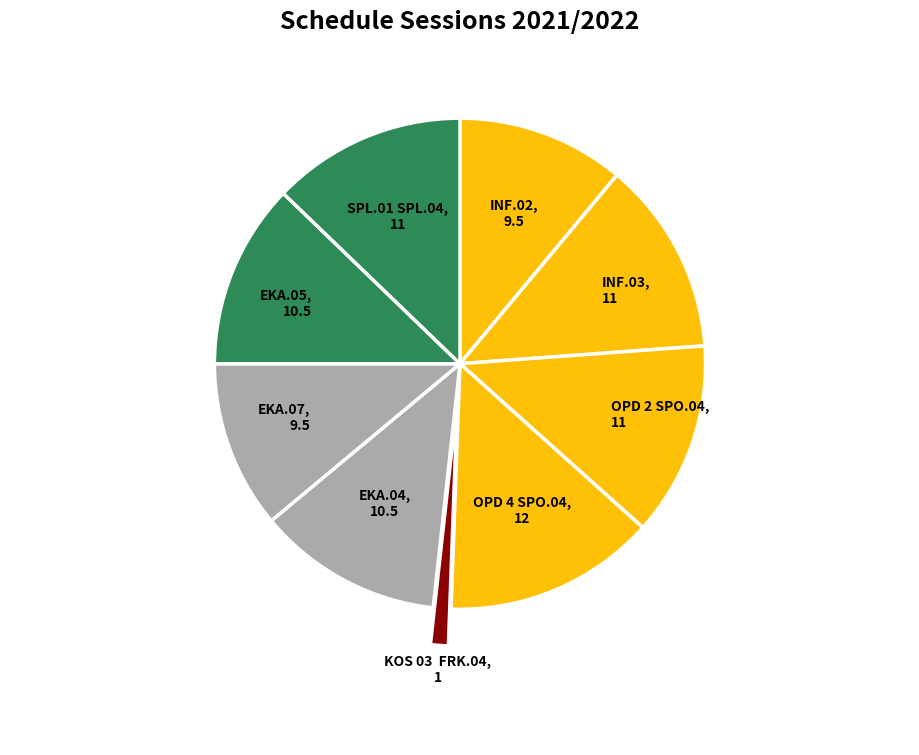

Count the number of slices in the pie.

9